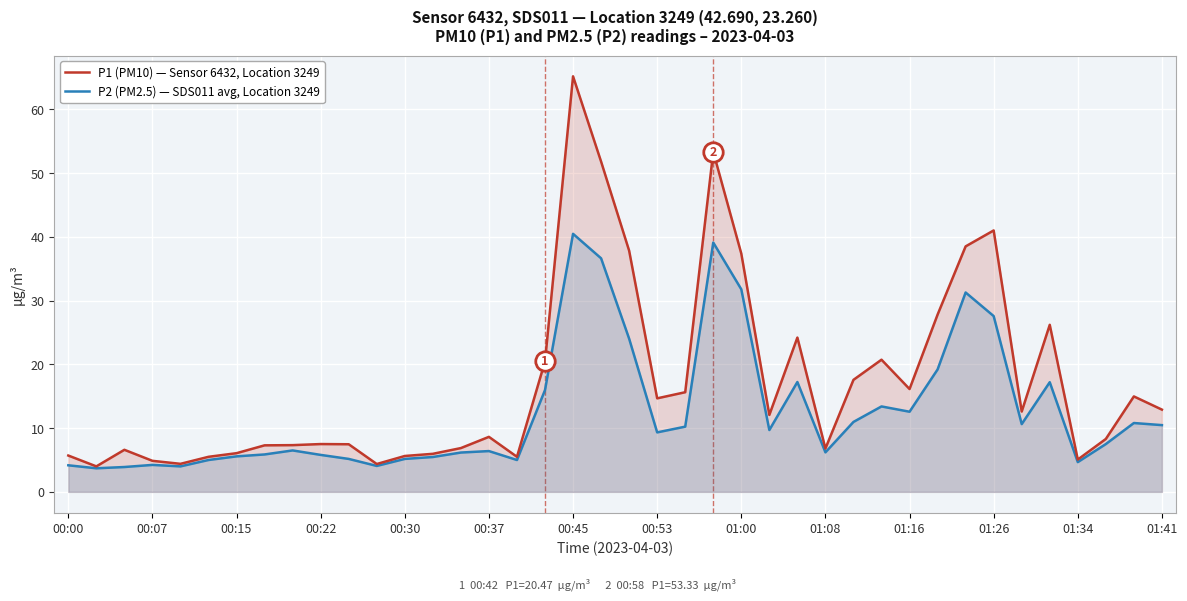

The P1 (PM10) — Sensor 6432, Location 3249 series shows 8.7 at 00:07. True or false?

False